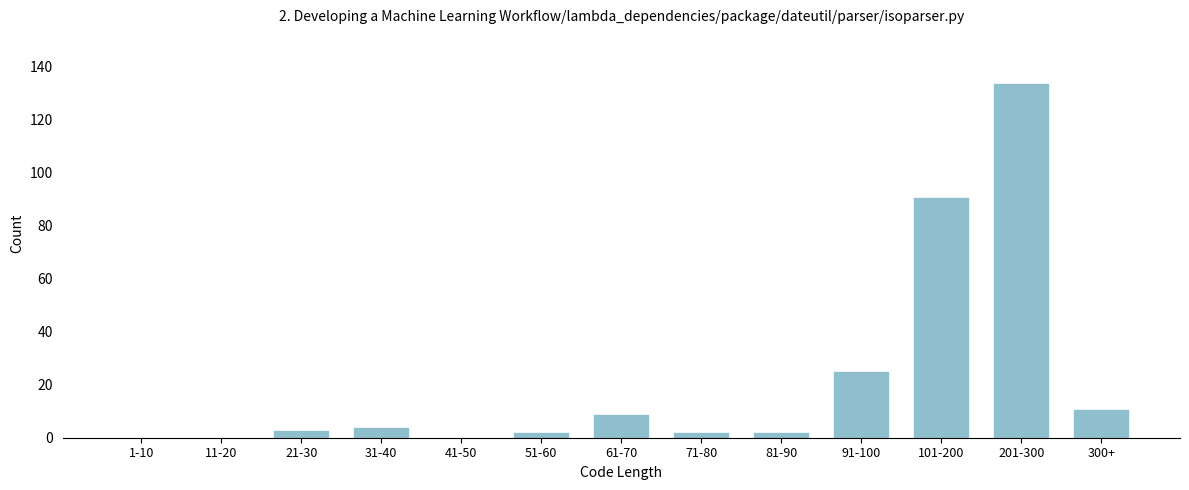

Reading left to right, what are all the values shown in this chart?

1-10=0	11-20=0	21-30=3	31-40=4	41-50=0	51-60=2	61-70=9	71-80=2	81-90=2	91-100=25	101-200=91	201-300=134	300+=11